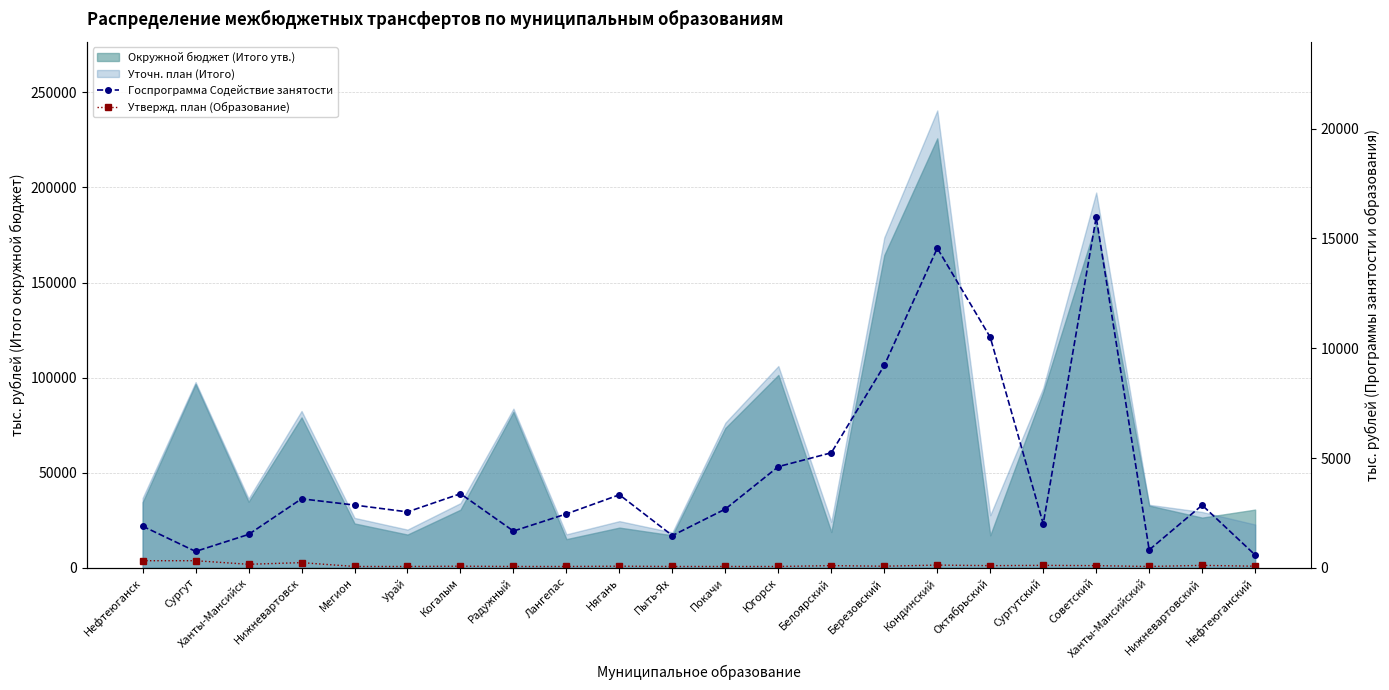

What is the average value of the Утвержд. план (Образование) series?

113.6